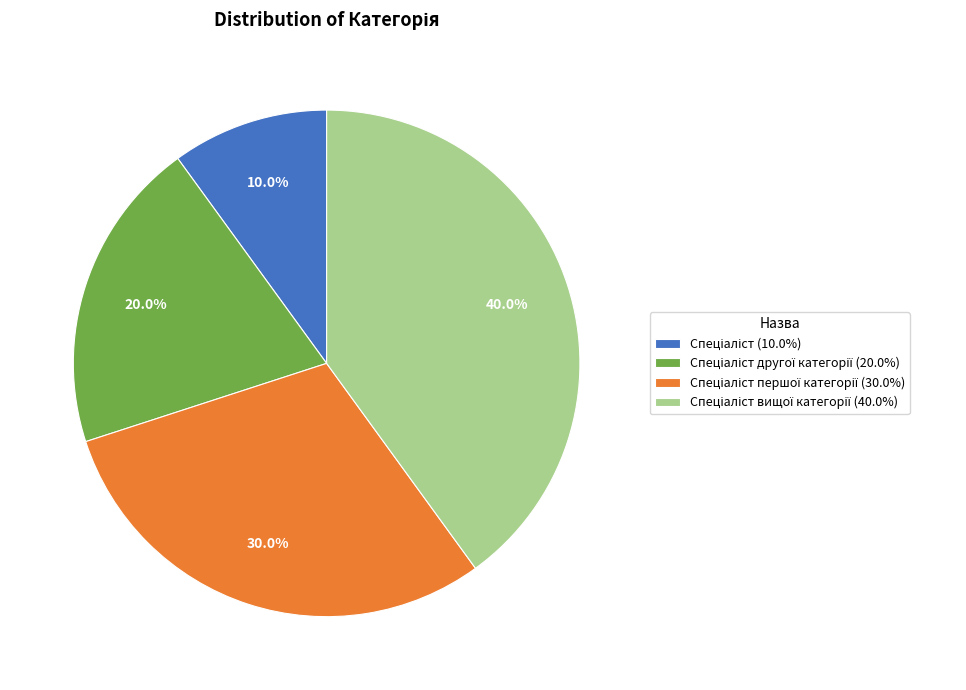

How many segments does this pie chart have?

4